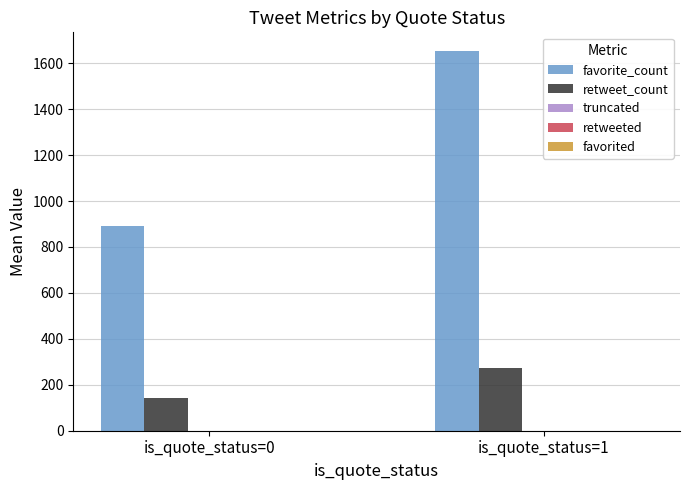

What is the sum of all favorite_count values?

2544.0